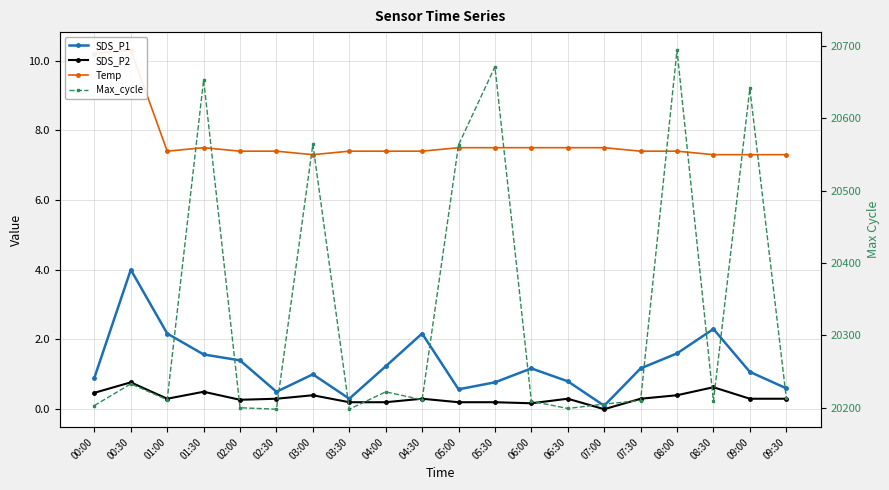

What is the maximum value for SDS_P2?

0.8